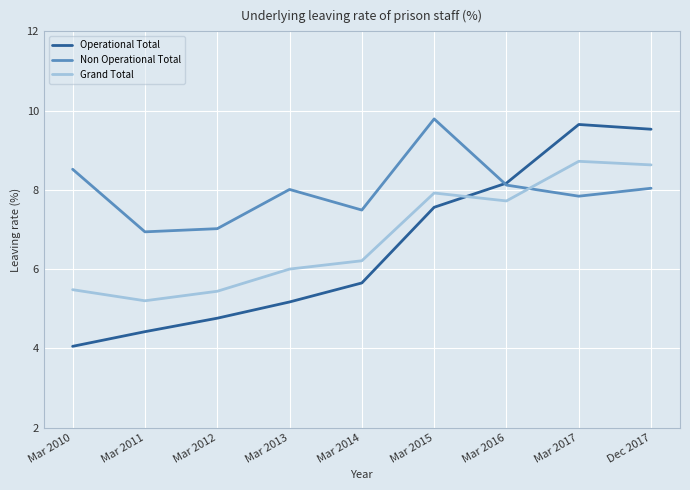

After their last crossing, which series has the higher values: Grand Total or Operational Total?

Operational Total